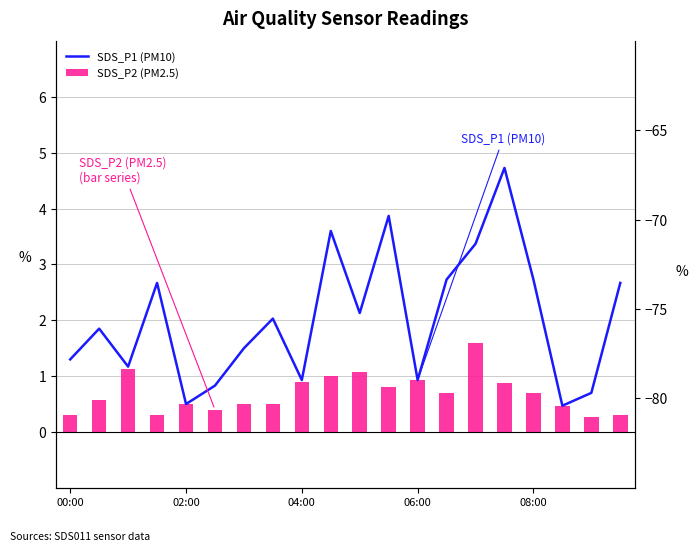

List the series in order of their overall mean, lowest first.

SDS_P2 (PM2.5), SDS_P1 (PM10)